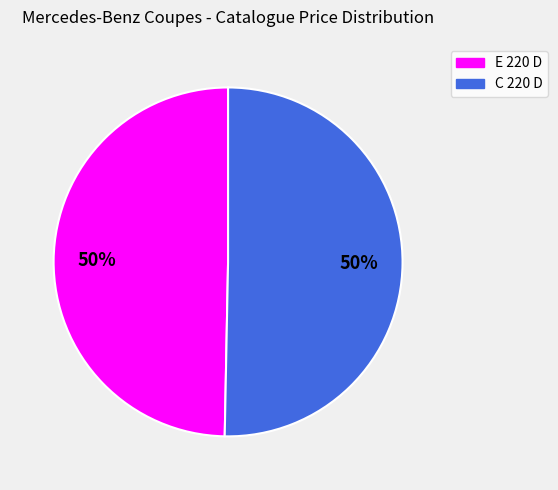

To the nearest percent, what is the combined percentage of E 220 D and C 220 D?

100%